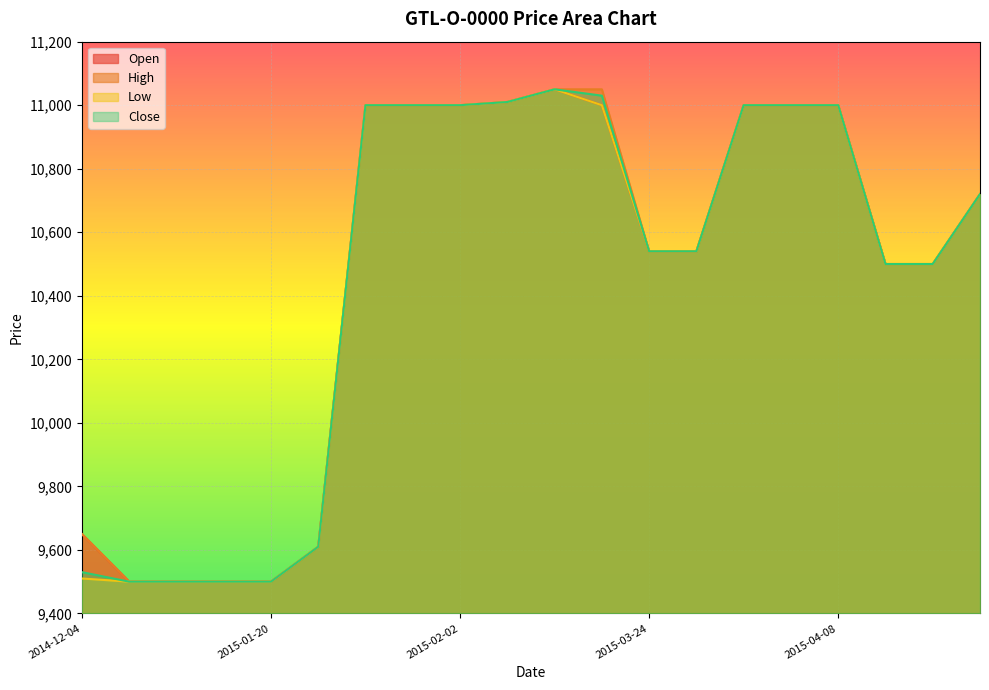

Which series changed the most between 2015-01-15 and 2015-01-27?

Open